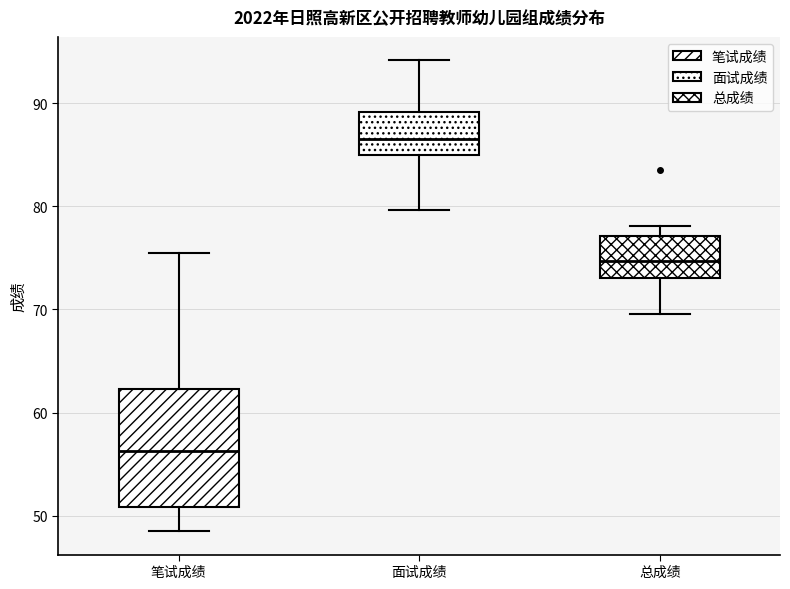

Reading left to right, read every box against the y-axis: the position of its median line, the range the box covers, and the ends of its whiskers. The values are not printed on the chart, so give them approximately, as read against the axis.

笔试成绩: median 56, box 51 to 62, whiskers 49 to 76
面试成绩: median 87, box 85 to 89, whiskers 80 to 94
总成绩: median 75, box 73 to 77, whiskers 70 to 78